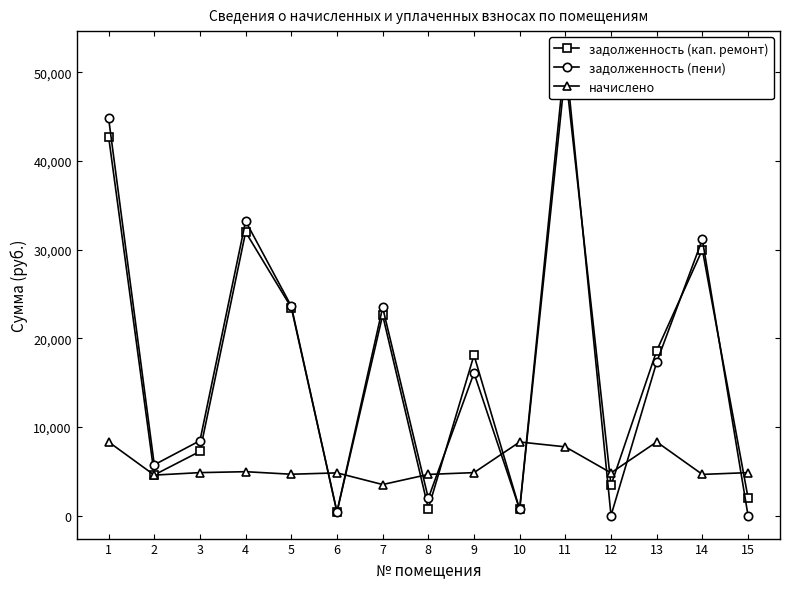

The value of задолженность (кап. ремонт) at 6 is 130.2. True or false?

False